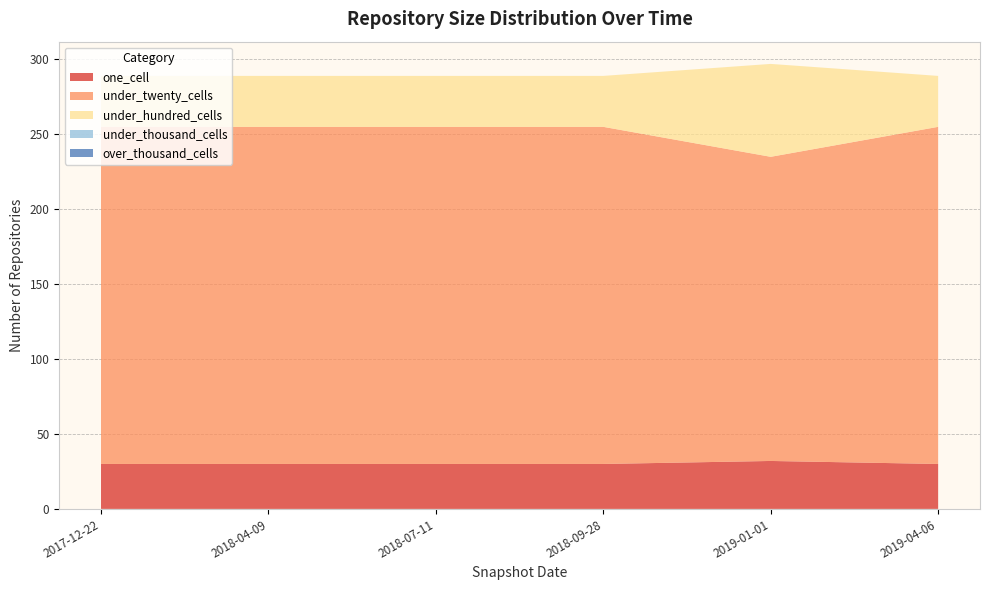

Reading right to left, what are all the values shown in this chart?

one_cell: 30	32	30	30	30	30
under_twenty_cells: 225	203	225	225	225	225
under_hundred_cells: 34	62	34	34	34	34
under_thousand_cells: 0	0	0	0	0	0
over_thousand_cells: 0	0	0	0	0	0